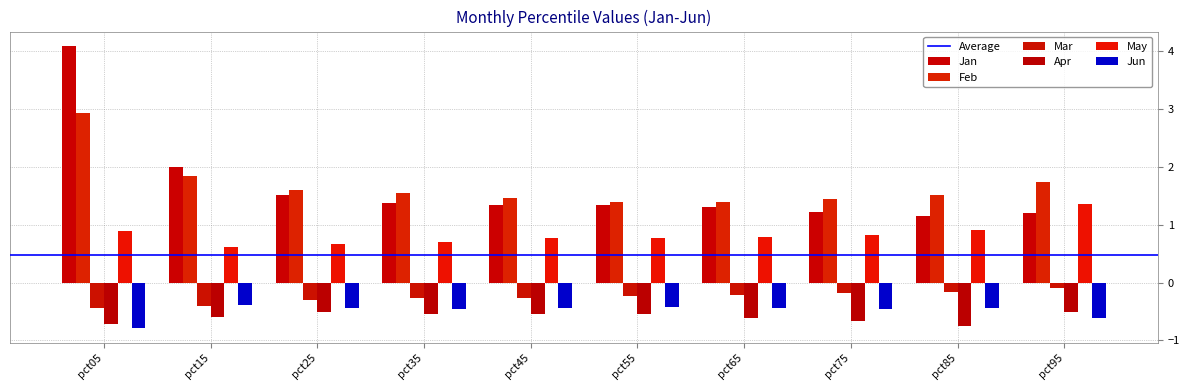

What is the total value across all series at pct65?

2.2